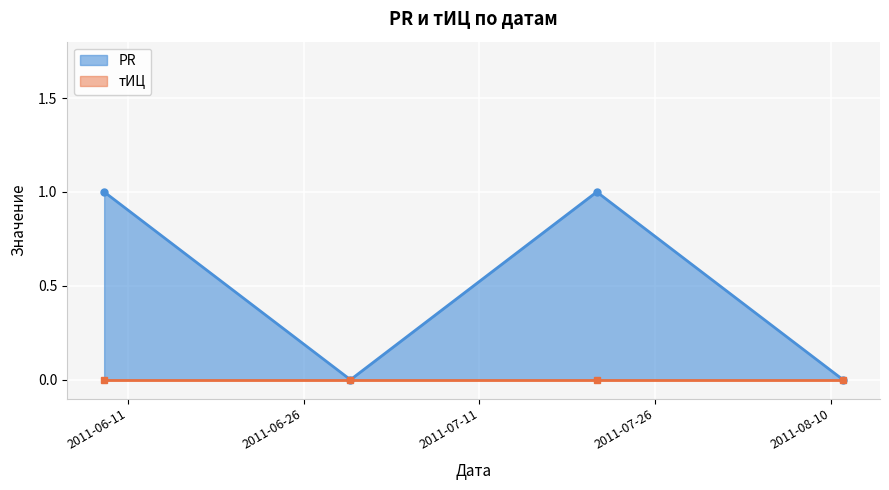

Where is the data nearest to the value 0?

2011-07-21